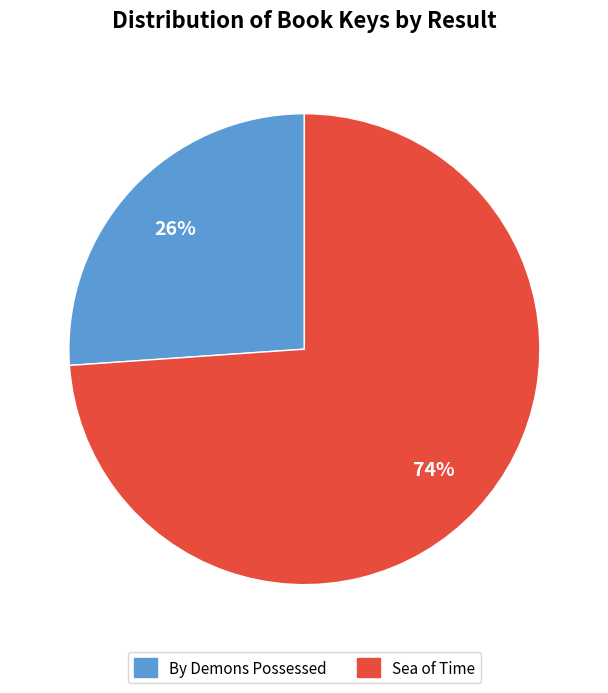

Does any single category account for the majority?

Yes